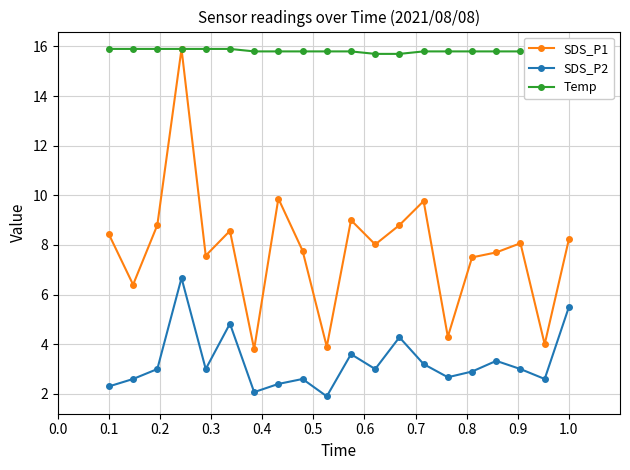

Rank the series by their maximum value, from lowest to highest.

SDS_P2, SDS_P1, Temp